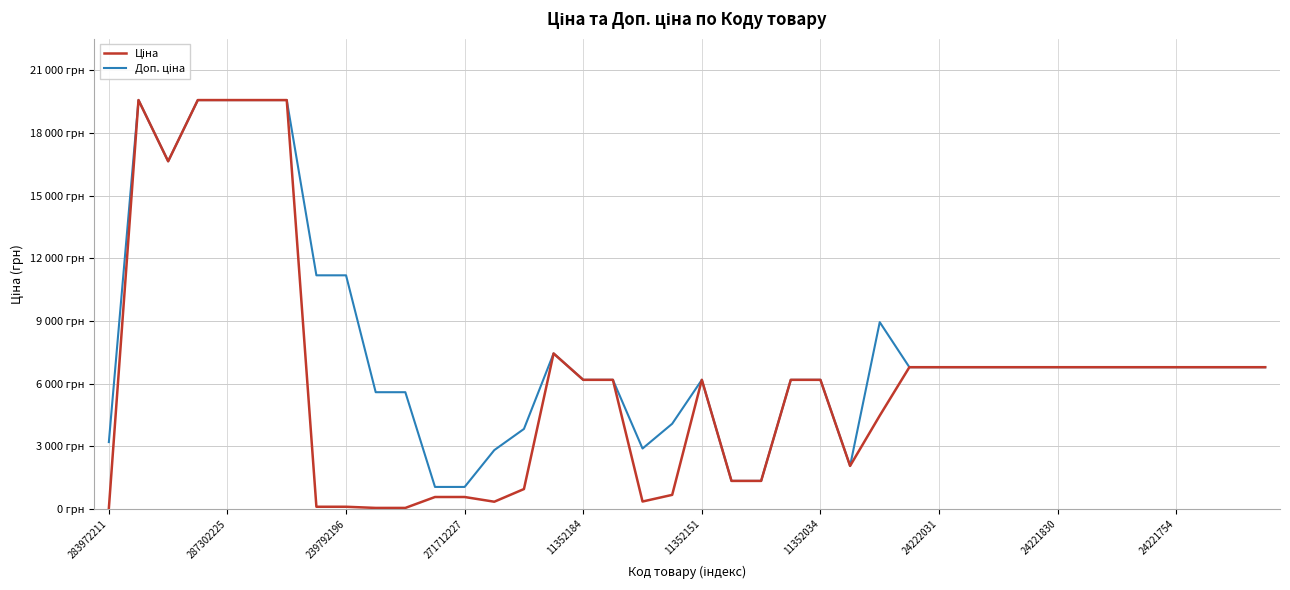

Does the chart display data point markers on the line(s)?

No